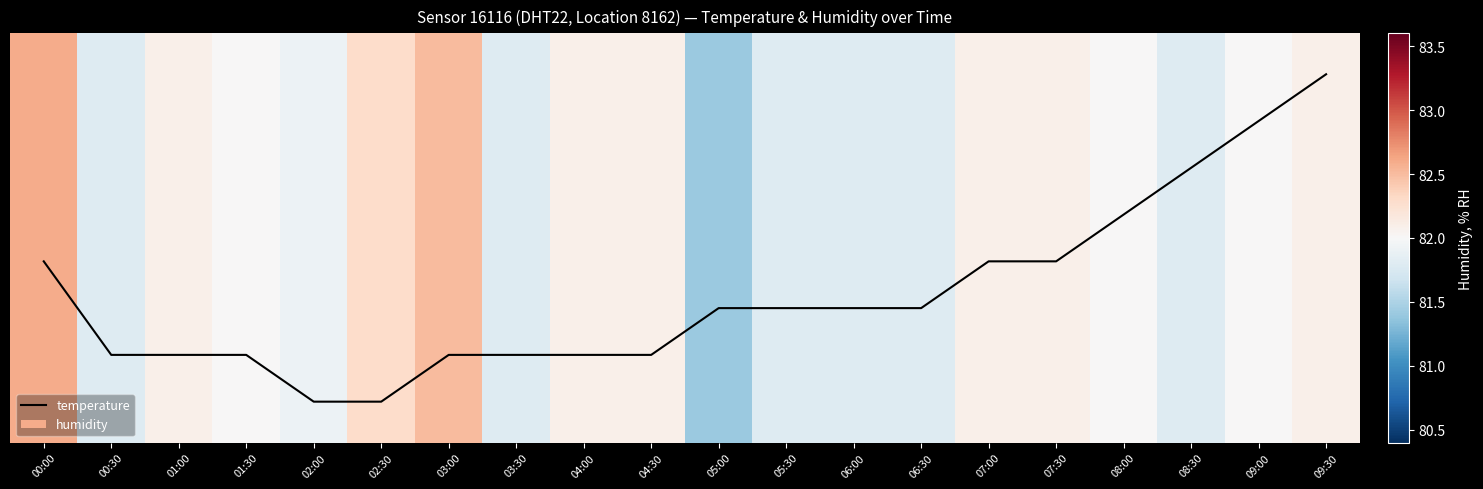

The value at 06:00 is 0.3. True or false?

True